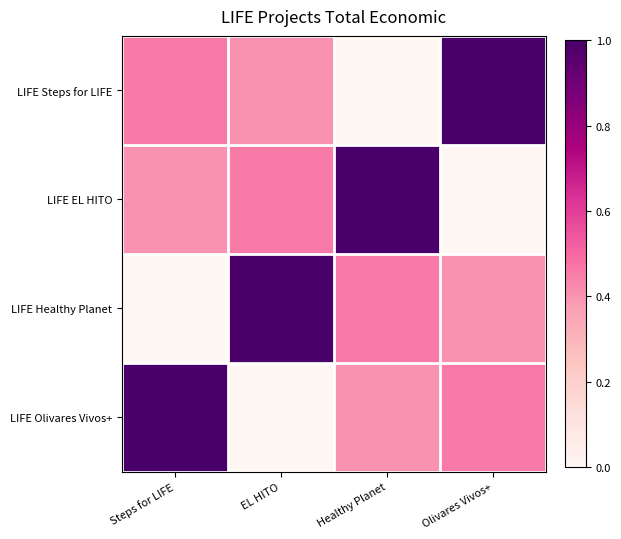

What is the spread (max minus min) of values at Healthy Planet?

1.0